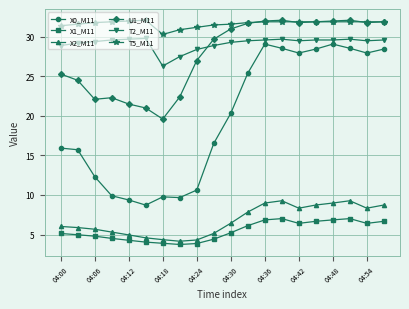

True or false: X0_M11 has more than 1 interior local peaks.

True